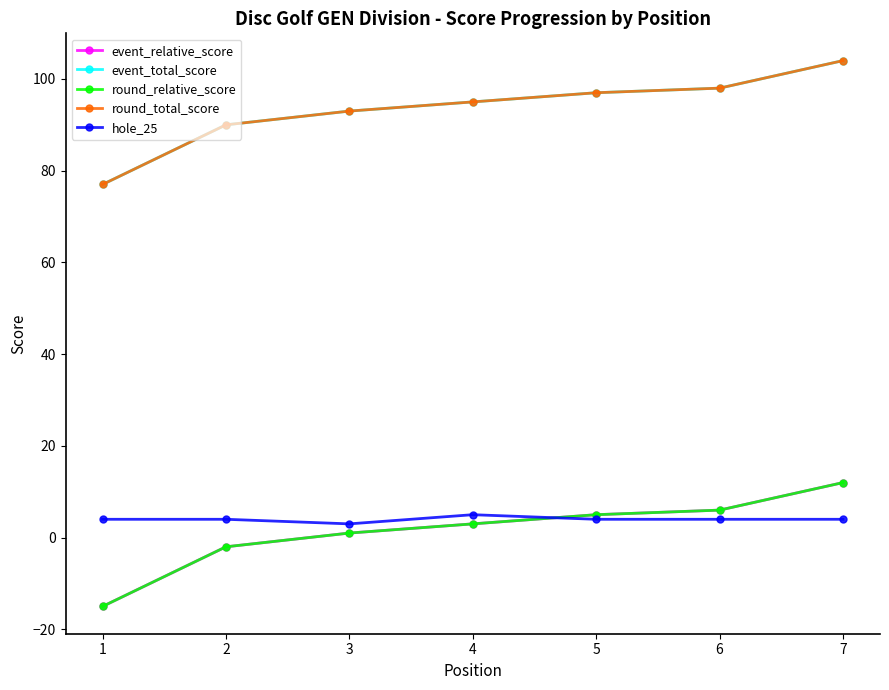

What is the sum of all hole_25 values?

28